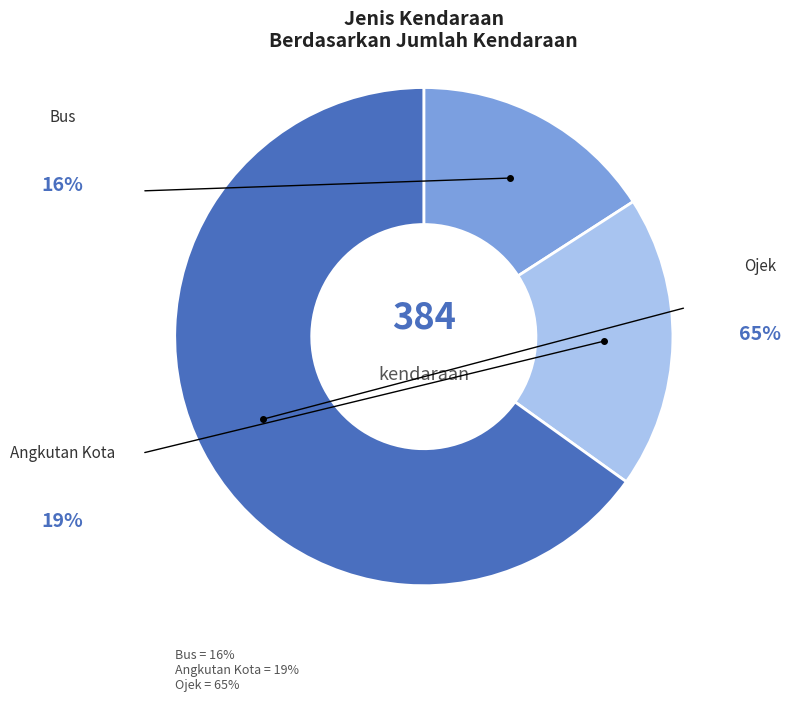

Rank the categories by value from lowest to highest.

Bus, Angkutan Kota, Ojek